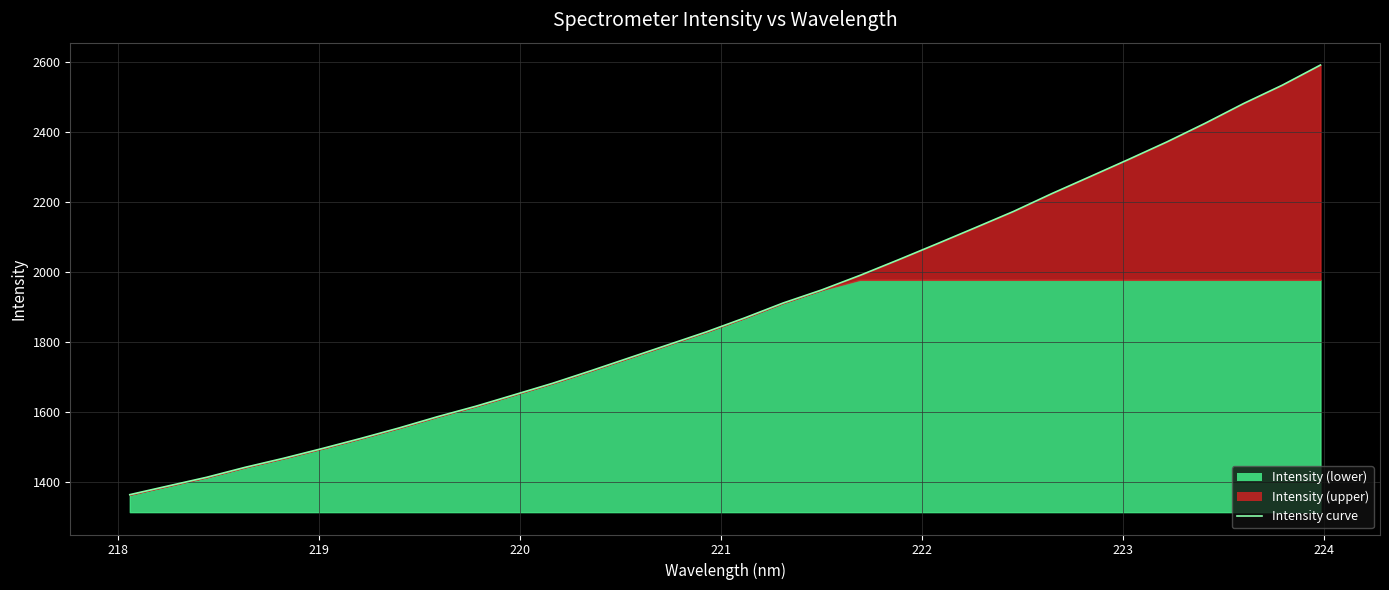

What is the minimum value shown in the chart?

1362.7